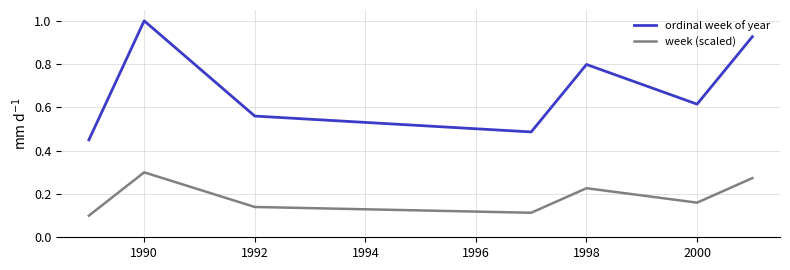

List the series in order of their overall mean, lowest first.

week (scaled), ordinal week of year